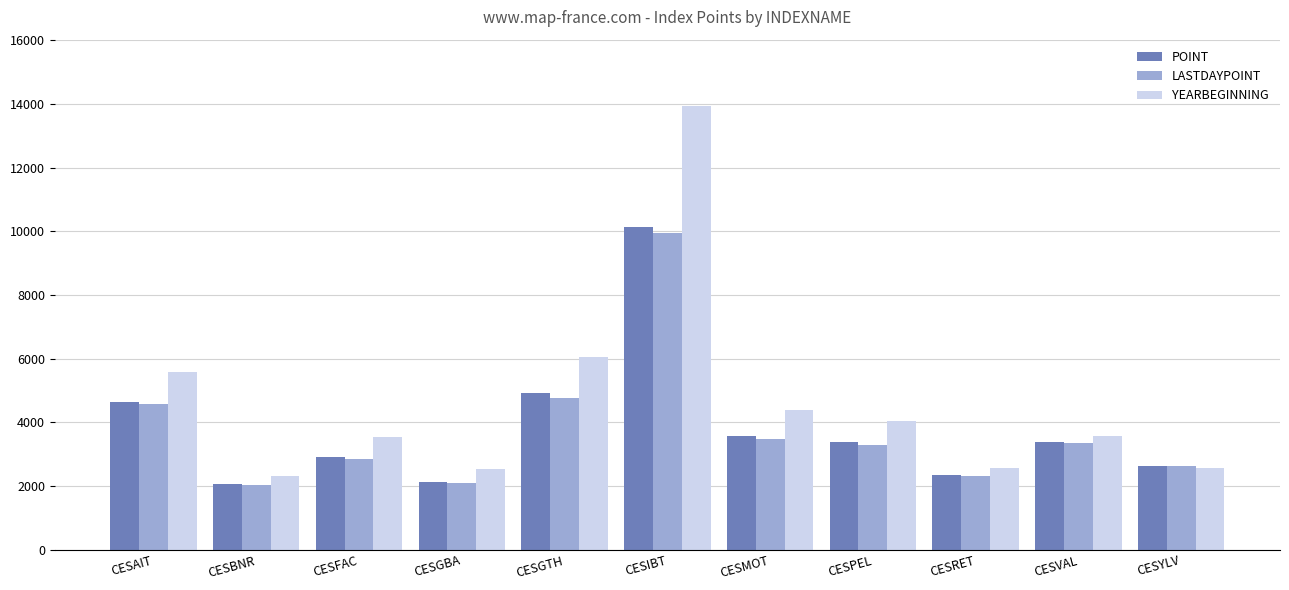

What is the difference between the maximum and minimum values in the YEARBEGINNING series?

11608.9